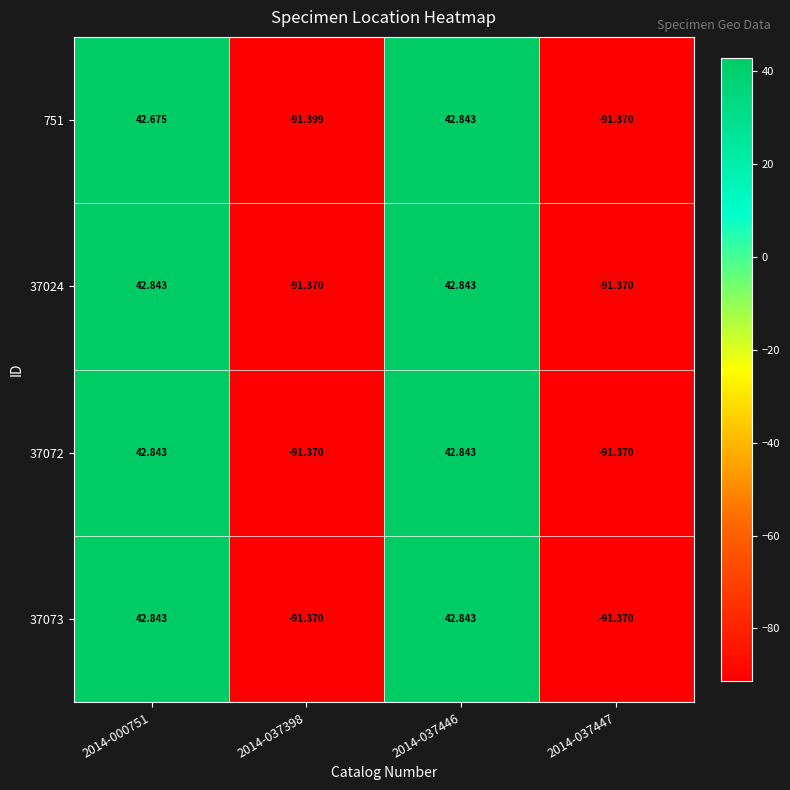

Is the value of 751 at 2014-037447 greater than the value of 37072 at 2014-000751?

No